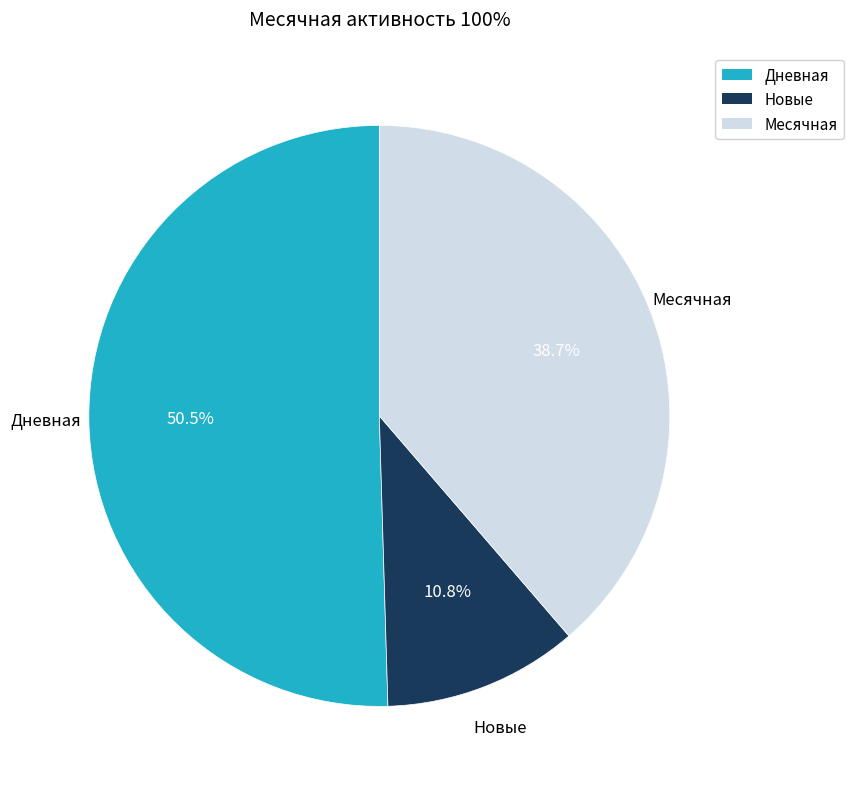

Rank the categories by value from highest to lowest.

Дневная, Месячная, Новые